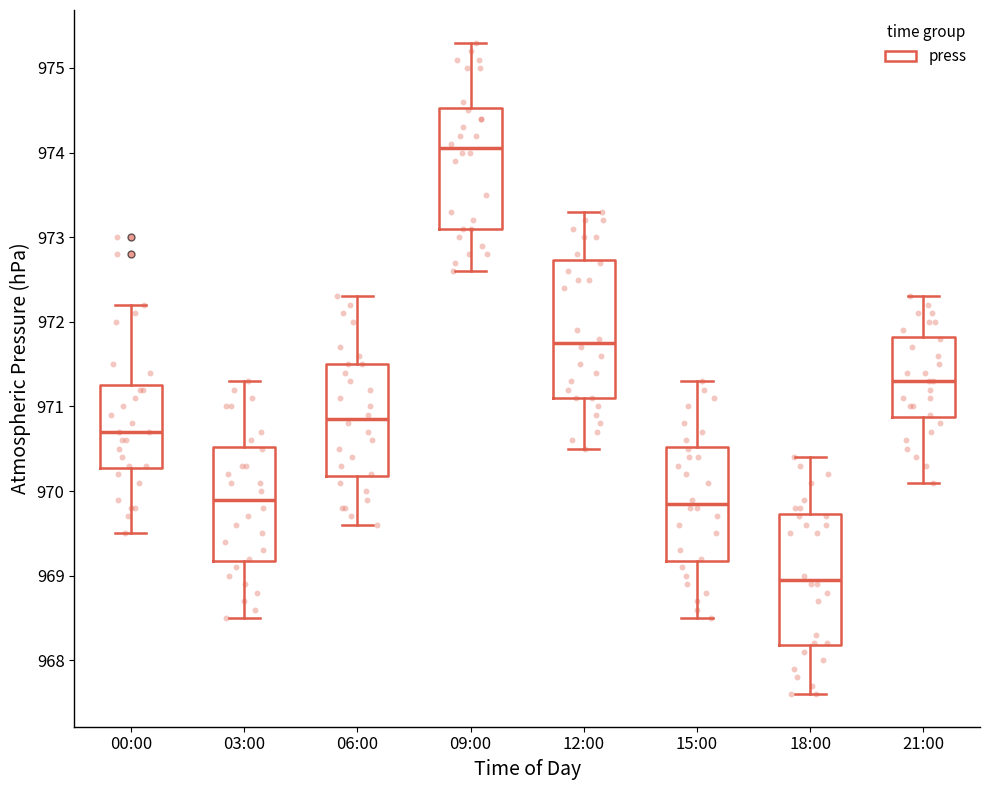

Where is the upper edge of the box for 18:00 on the y-axis? The values are not printed on the chart, so give them approximately, as read against the axis.

969.7